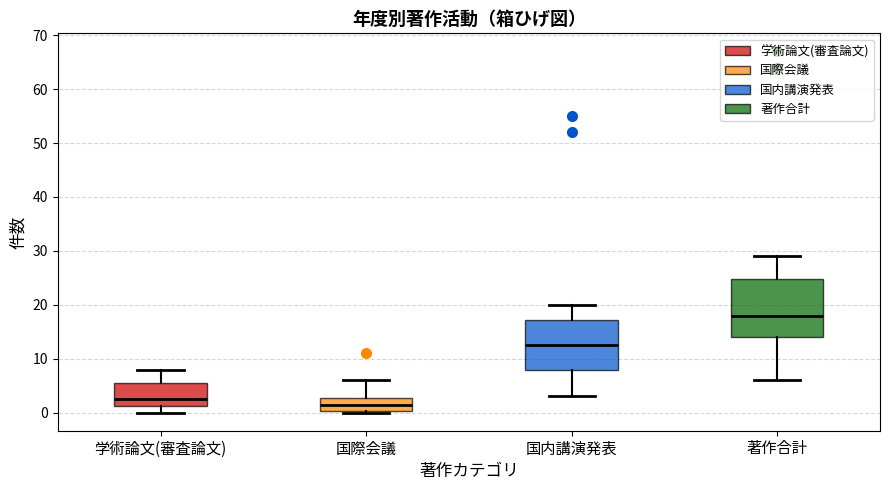

Where is the lower edge of the box for 国内講演発表 on the y-axis? The values are not printed on the chart, so give them approximately, as read against the axis.

8